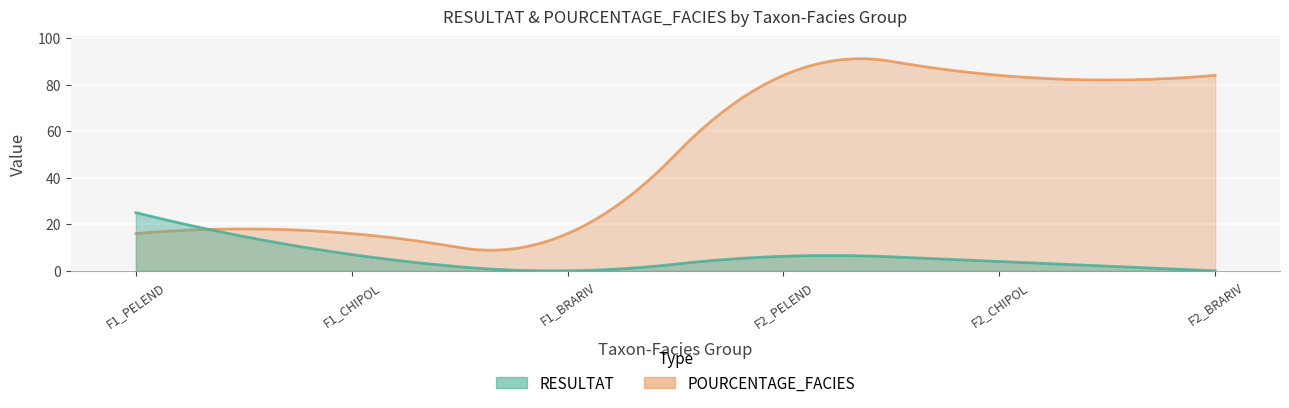

What is the greatest value displayed?

84.0